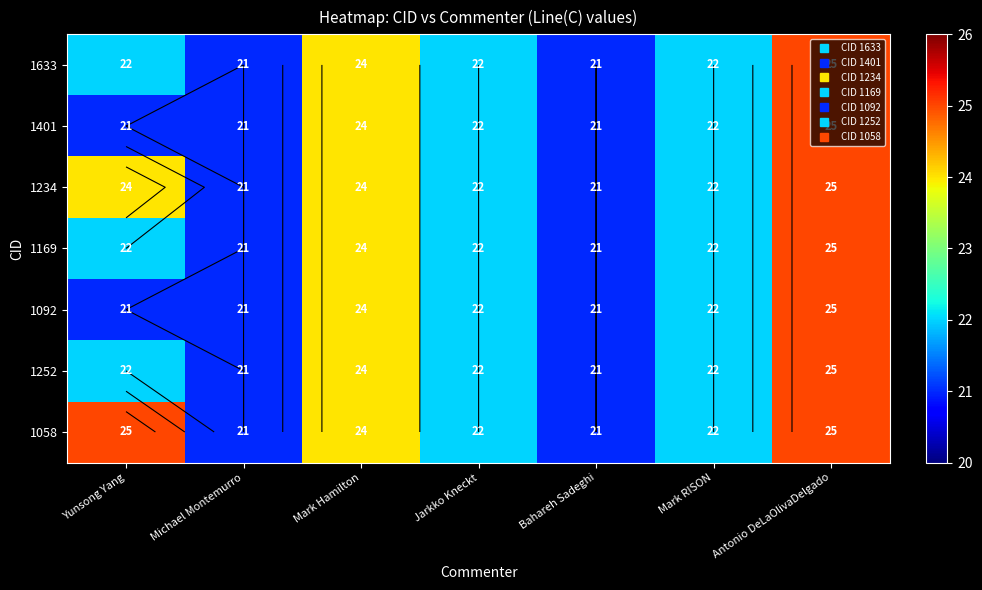

What is the lowest value of the 1234 series?

21